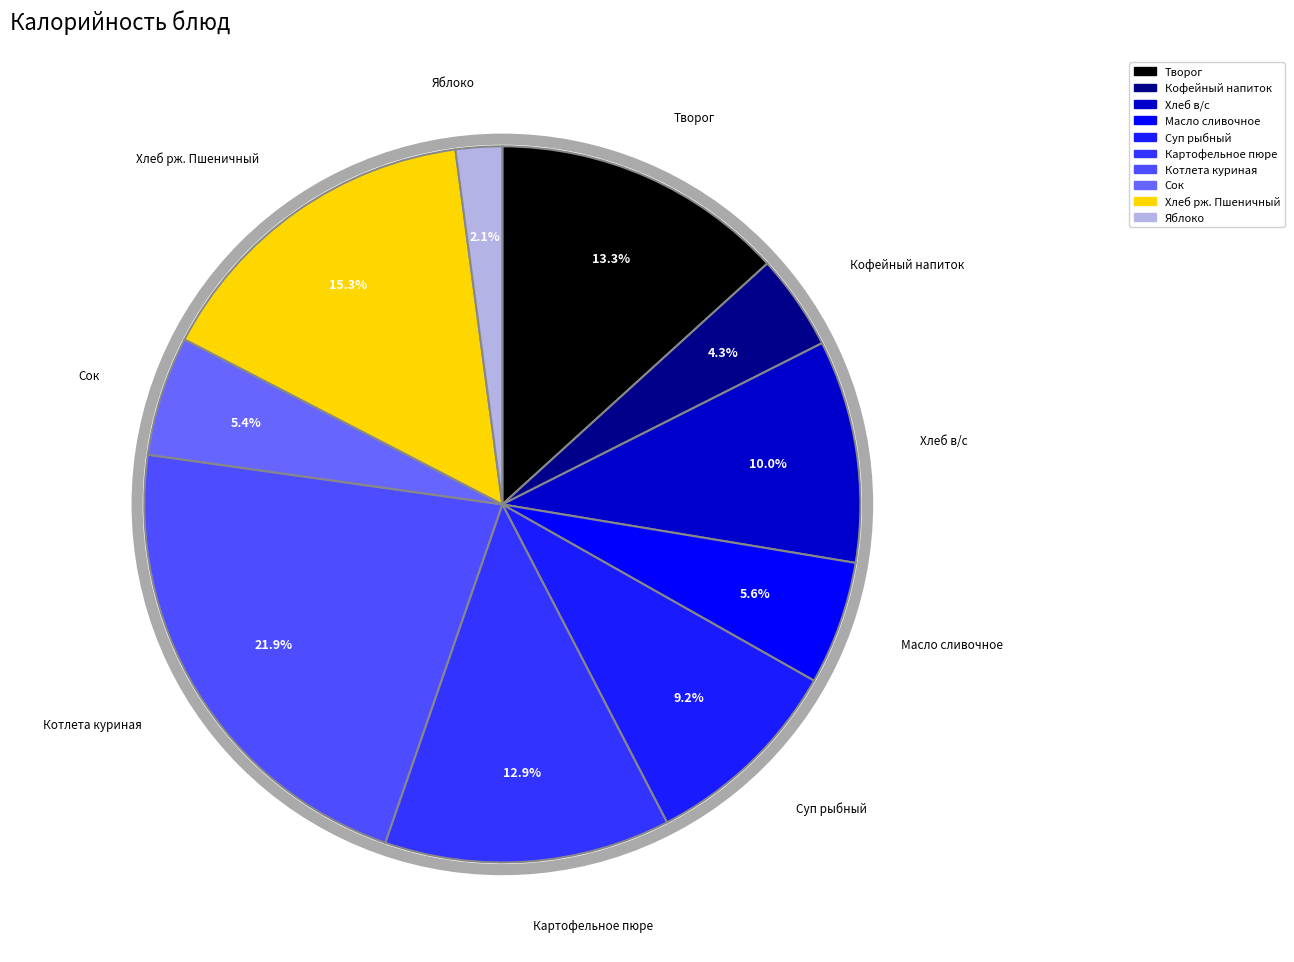

To the nearest percent, what portion does Хлеб рж. Пшеничный represent?

15%